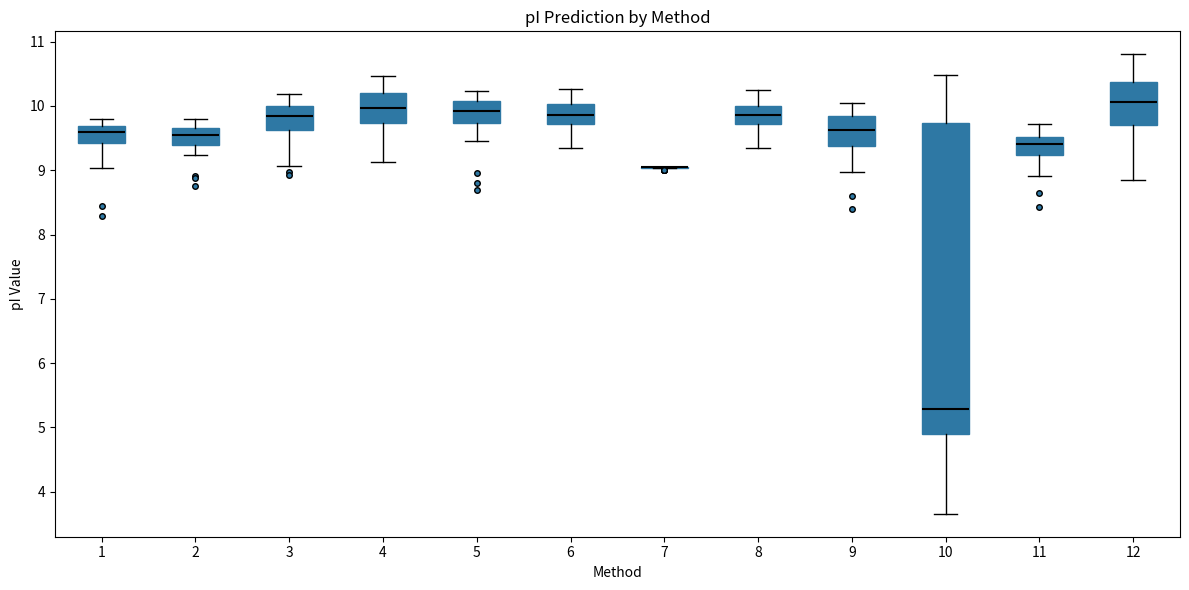

Reading left to right, read every box against the y-axis: the position of its median line, the range the box covers, and the ends of its whiskers. The values are not printed on the chart, so give them approximately, as read against the axis.

1: median 9.6, box 9.4 to 9.7, whiskers 9.0 to 9.8
2: median 9.5, box 9.4 to 9.7, whiskers 9.2 to 9.8
3: median 9.8, box 9.6 to 10.0, whiskers 9.1 to 10.2
4: median 10.0, box 9.7 to 10.2, whiskers 9.1 to 10.5
5: median 9.9, box 9.7 to 10.1, whiskers 9.5 to 10.2
6: median 9.9, box 9.7 to 10.0, whiskers 9.3 to 10.3
7: box collapsed to a line at 9.0, whiskers 9.0 to 9.0
8: median 9.9, box 9.7 to 10.0, whiskers 9.3 to 10.2
9: median 9.6, box 9.4 to 9.8, whiskers 9.0 to 10.0
10: median 5.3, box 4.9 to 9.7, whiskers 3.7 to 10.5
11: median 9.4, box 9.2 to 9.5, whiskers 8.9 to 9.7
12: median 10.1, box 9.7 to 10.4, whiskers 8.8 to 10.8